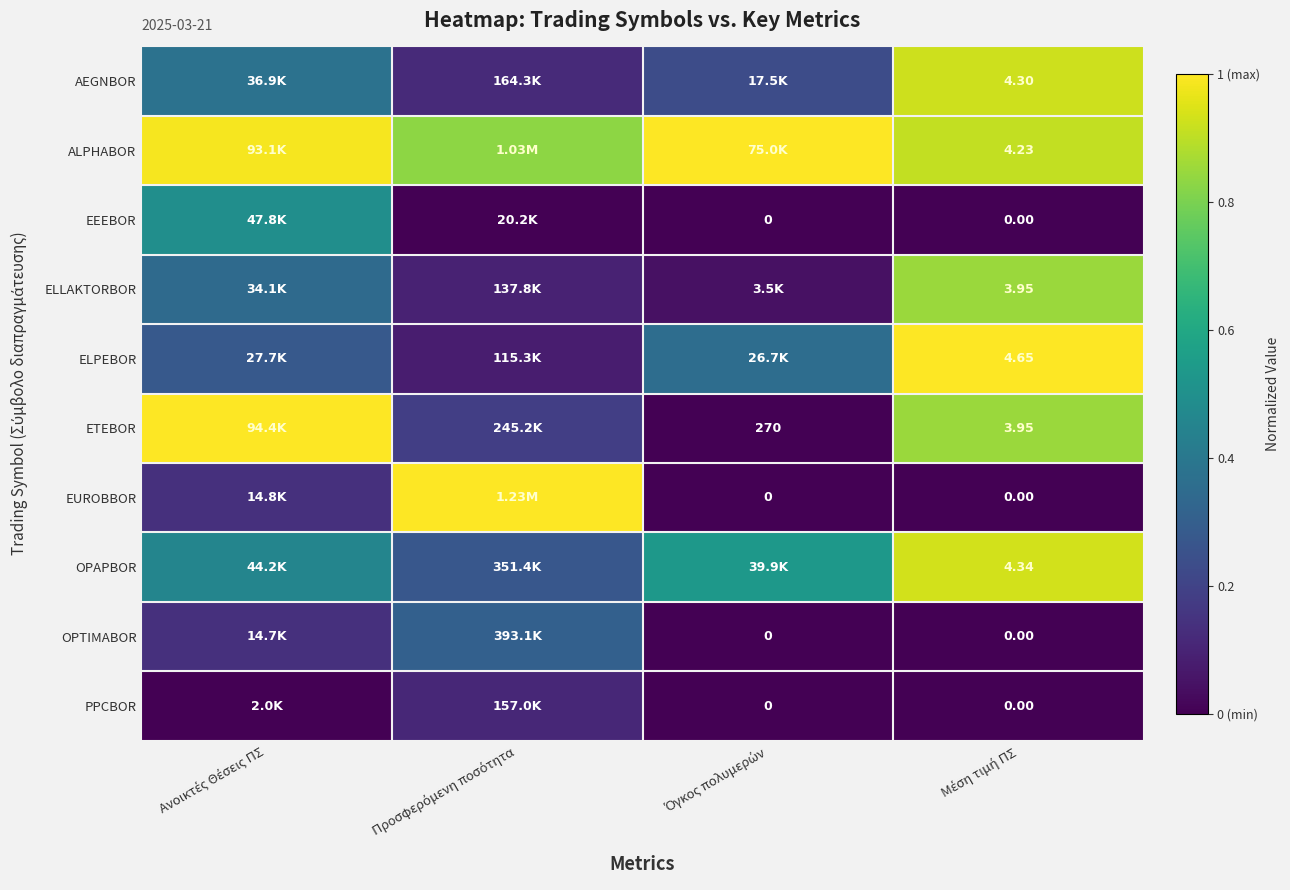

The value of OPTIMABOR at Προσφερόμενη ποσότητα is 0.5. True or false?

False